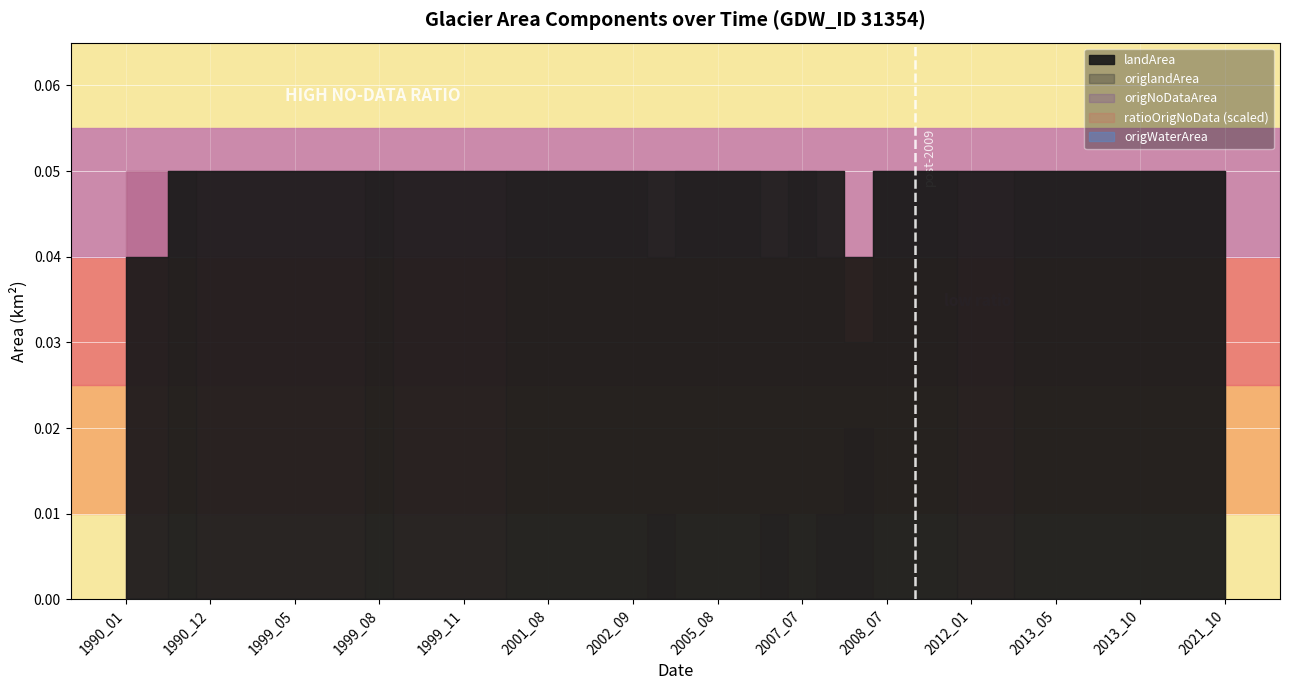

What is the difference between the maximum and minimum values in the ratioOrigNoData series?

1.0